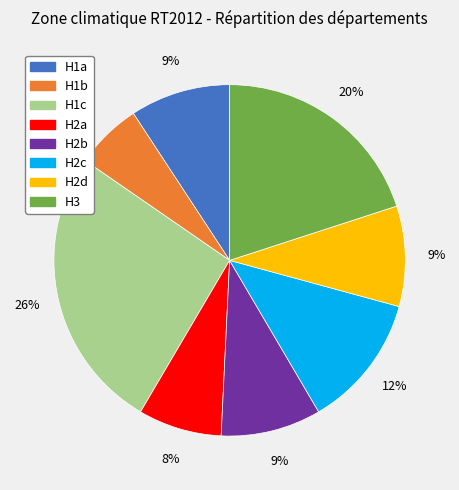

Combined, do H2b and H3 account for over 50%?

No